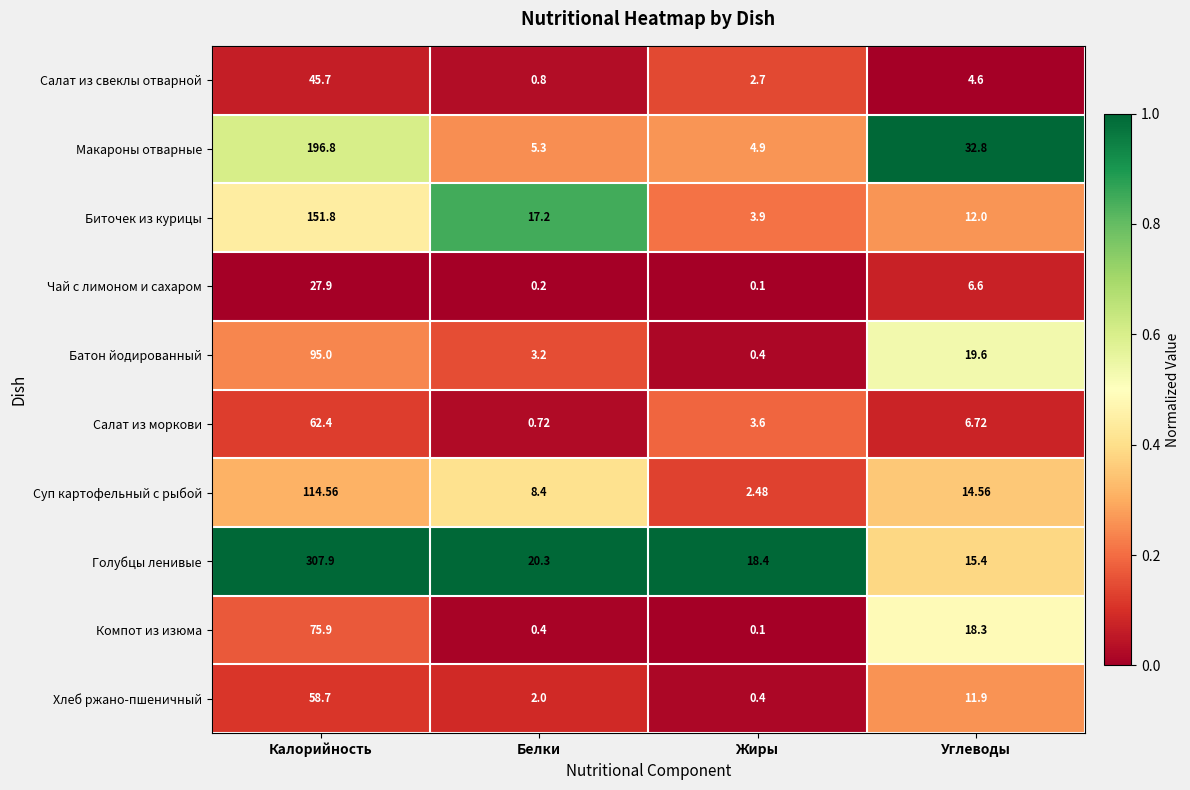

Which label corresponds to the smallest value in the chart?

Жиры